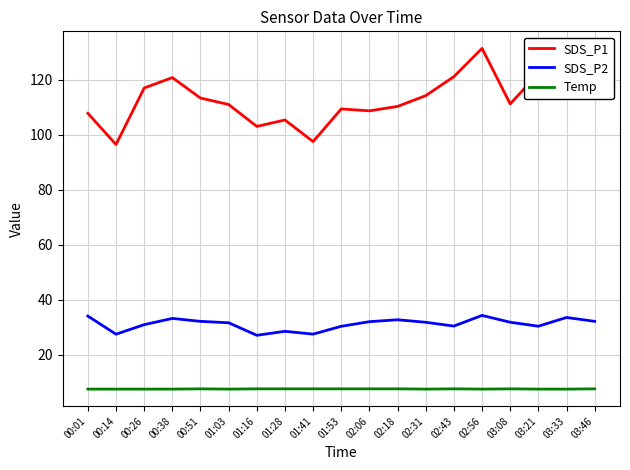

What is the highest value of the Temp series?

7.7